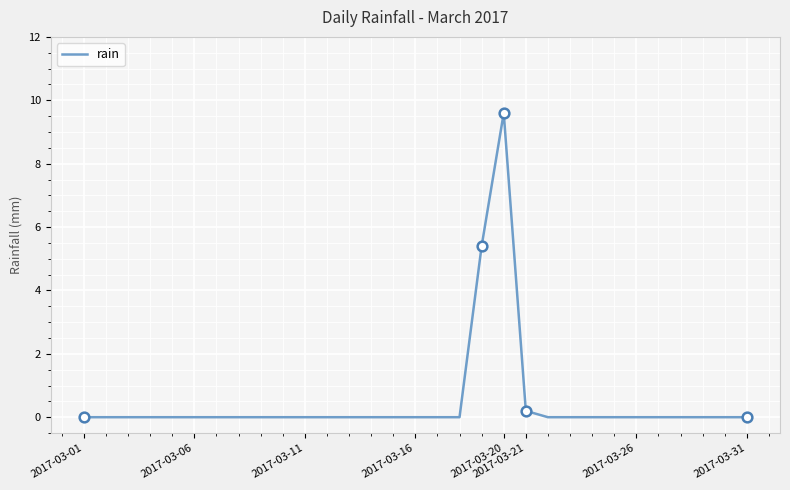

How many lines are shown in the chart?

1